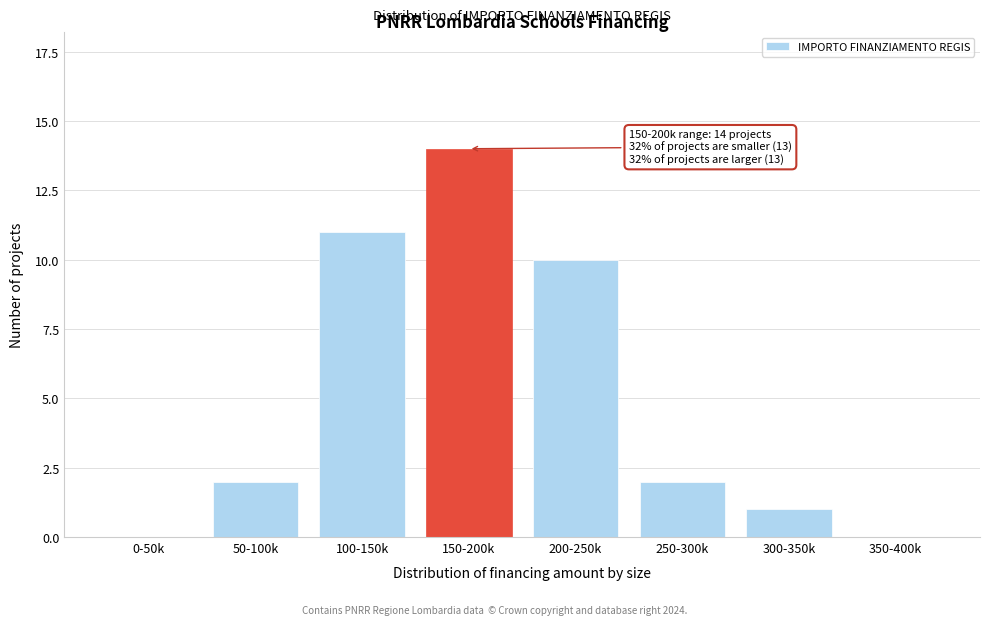

Reading left to right, list all the values displayed in this chart.

0-50k=0	50-100k=2	100-150k=11	150-200k=14	200-250k=10	250-300k=2	300-350k=1	350-400k=0